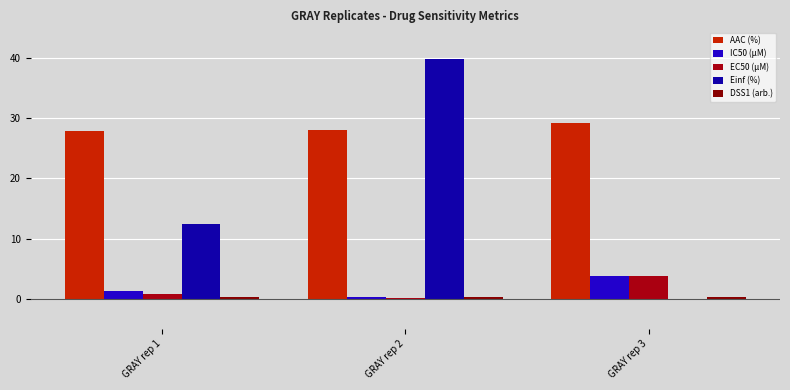

Which category has the lowest value in the AAC (%) series?

GRAY rep 1